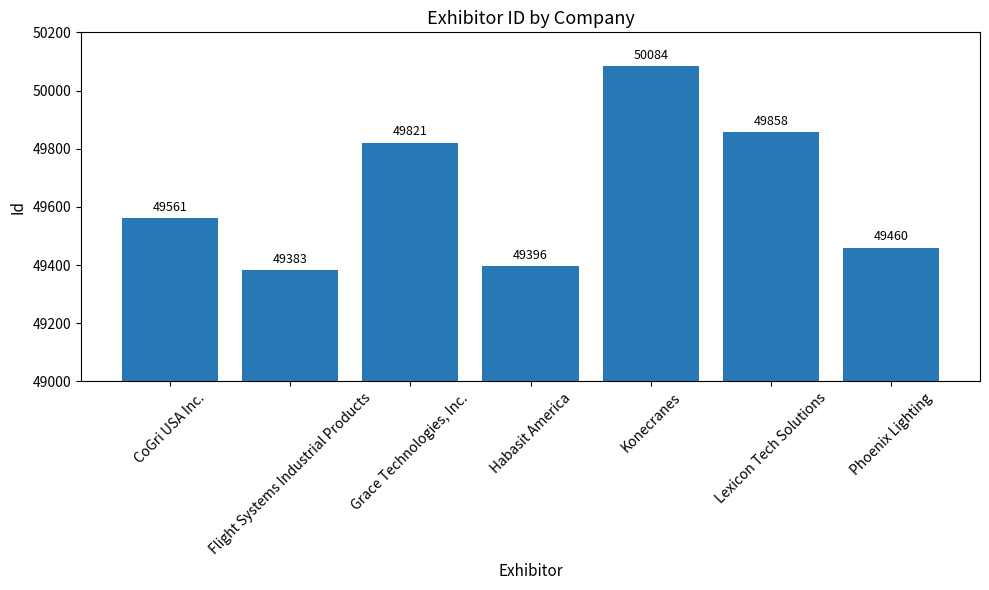

Rank the categories by value from lowest to highest.

Flight Systems Industrial Products, Habasit America, Phoenix Lighting, CoGri USA Inc., Grace Technologies, Inc., Lexicon Tech Solutions, Konecranes